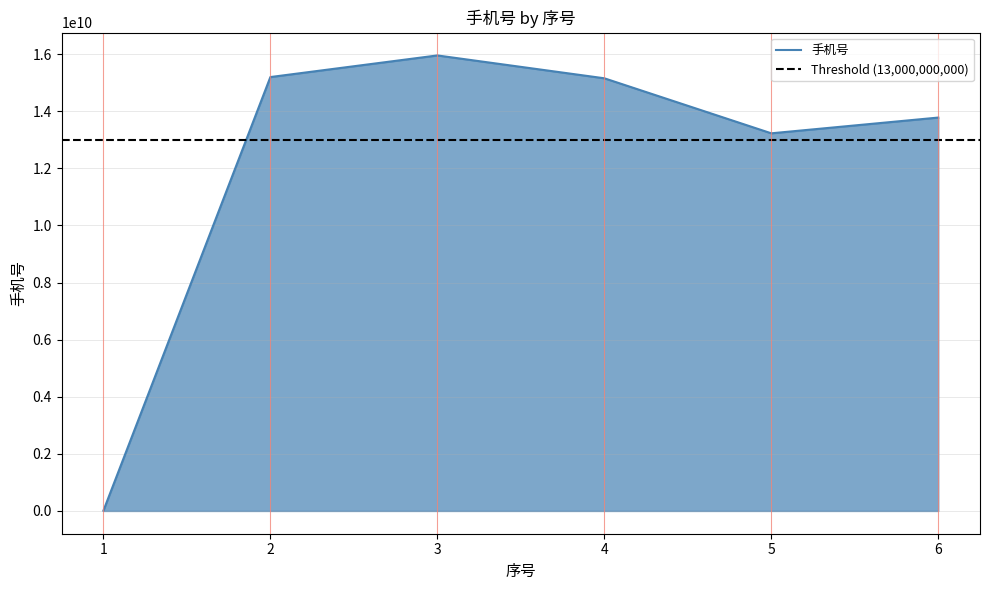

What is the sum of the values at 1 and 2?

15203670407